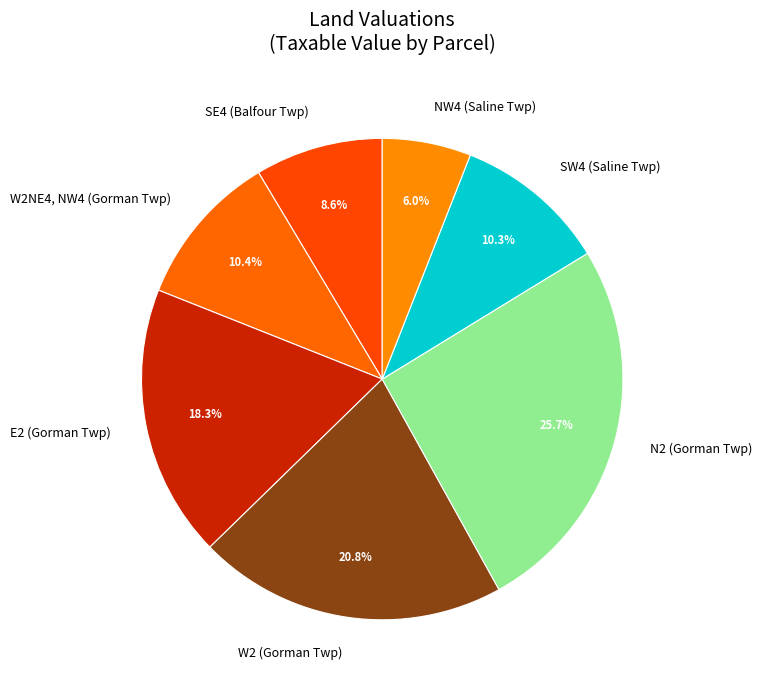

How much of the chart is everything except W2NE4, NW4 (Gorman Twp)?

89.6%